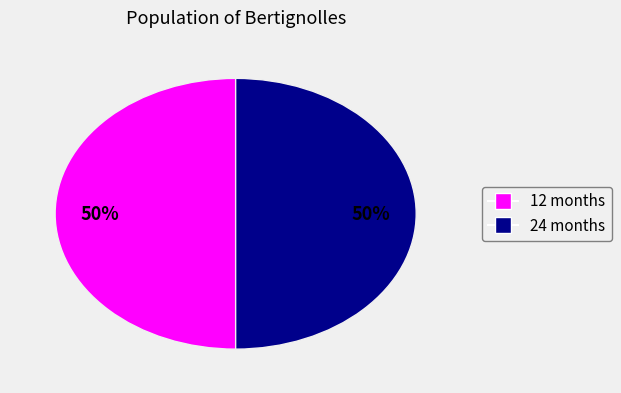

To the nearest percent, what is the average slice percentage?

50%